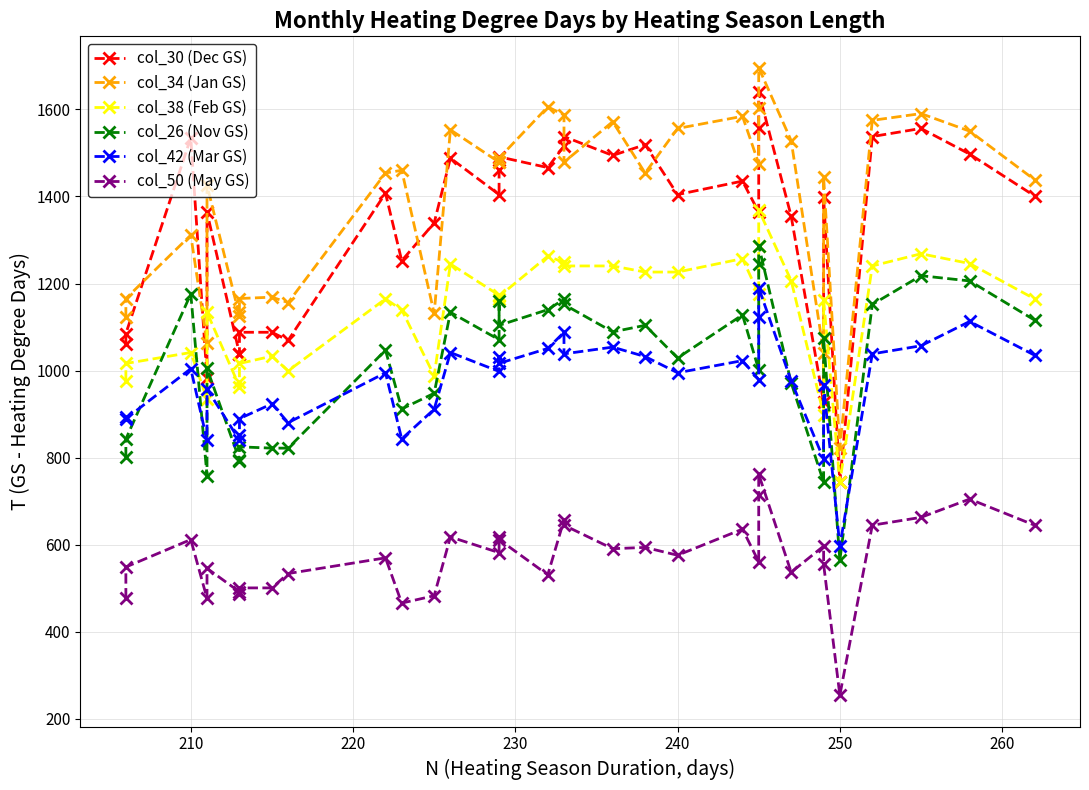

What is the difference between the maximum and minimum values in the col_34 (Jan GS) series?

873.7